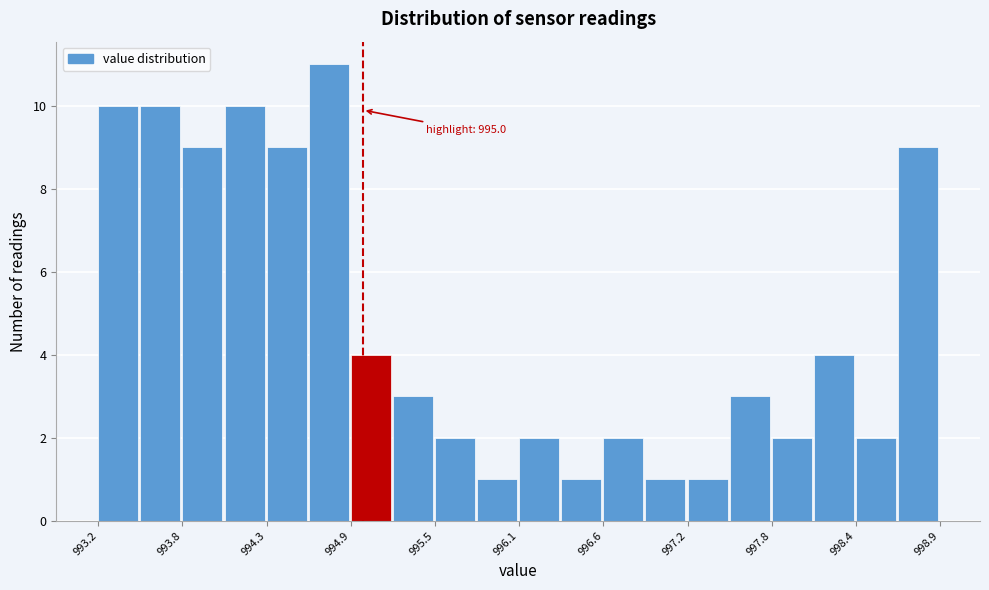

Around what value on the x-axis is the tallest bar? Give the approximate position of its centre, as read against the axis.

994.8